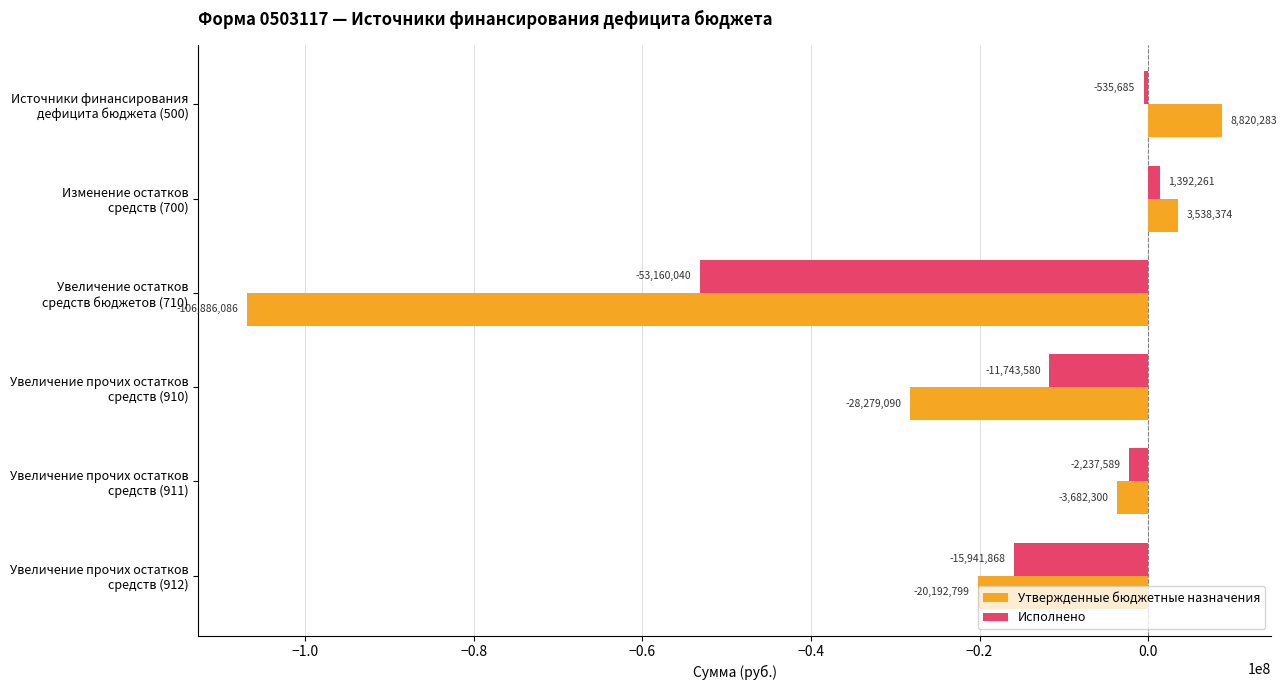

Which series has the largest range (max minus min)?

Утвержденные бюджетные назначения